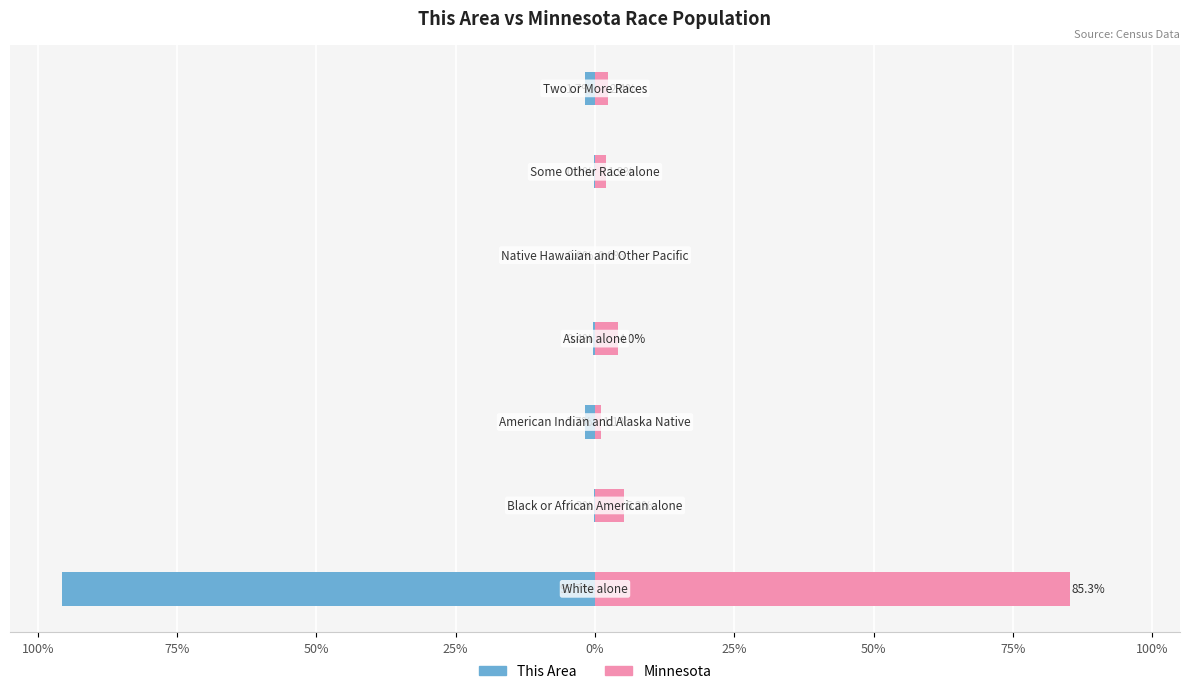

What is the sum of all This Area values?

-100.0